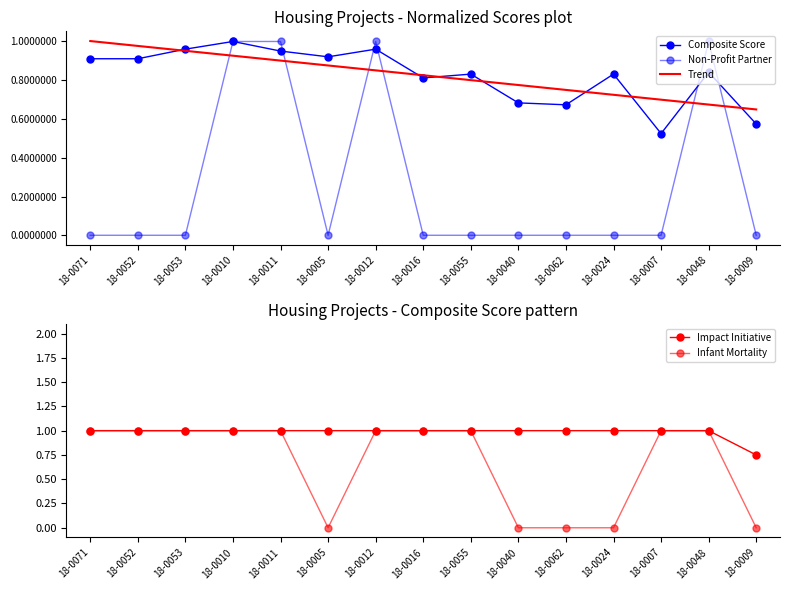

How many lines are shown in the chart?

5